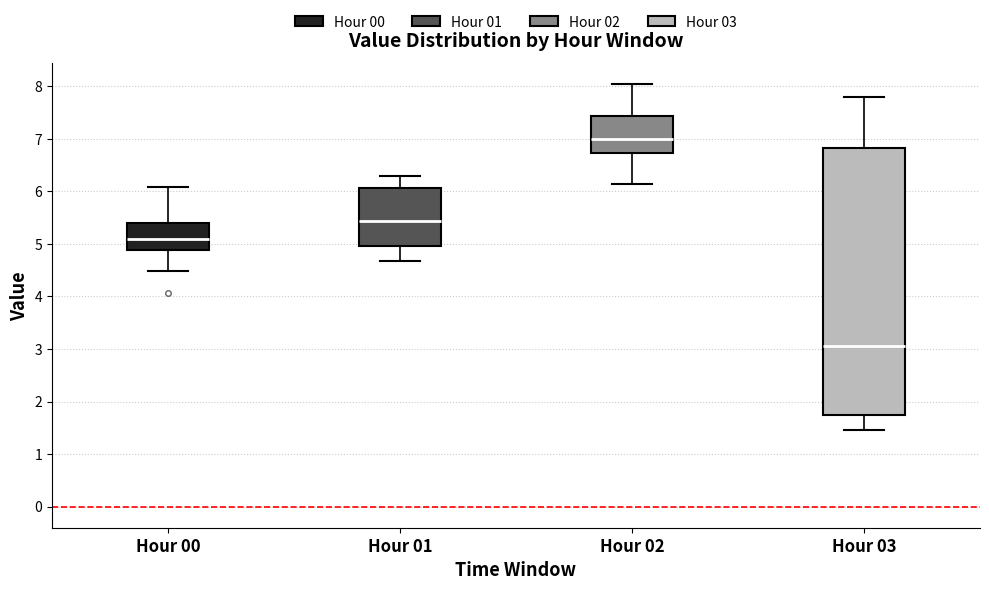

Where is the upper edge of the box for Hour 02 on the y-axis? The values are not printed on the chart, so give them approximately, as read against the axis.

7.4